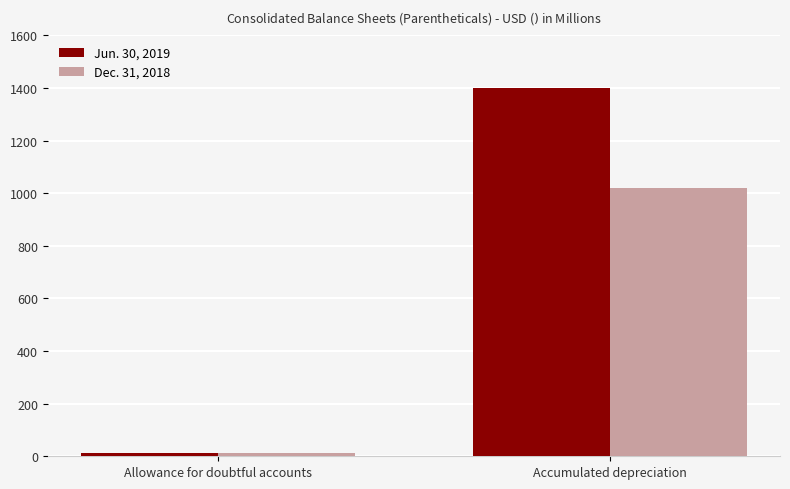

What are all the series names shown in the legend?

Jun. 30, 2019, Dec. 31, 2018